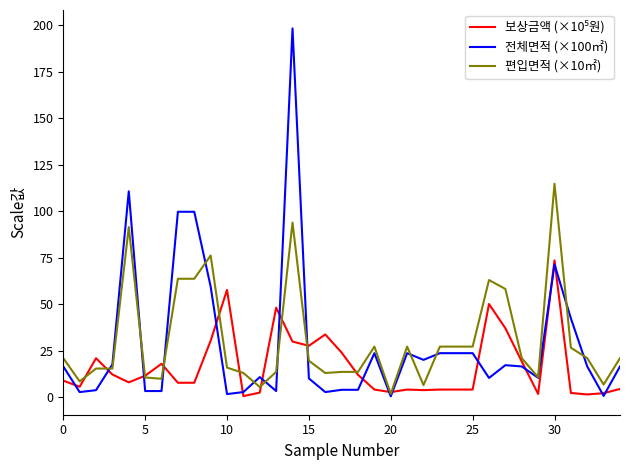

Which series has the largest range (max minus min)?

전체면적 (×100㎡)